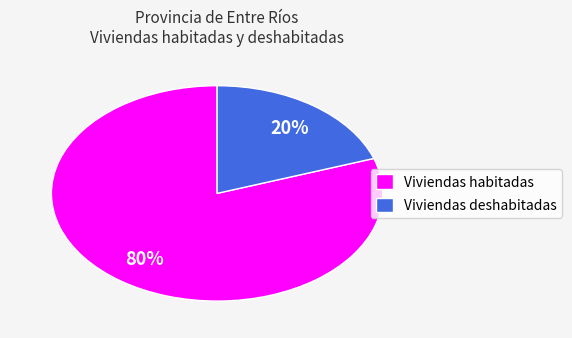

How many segments does this pie chart have?

2